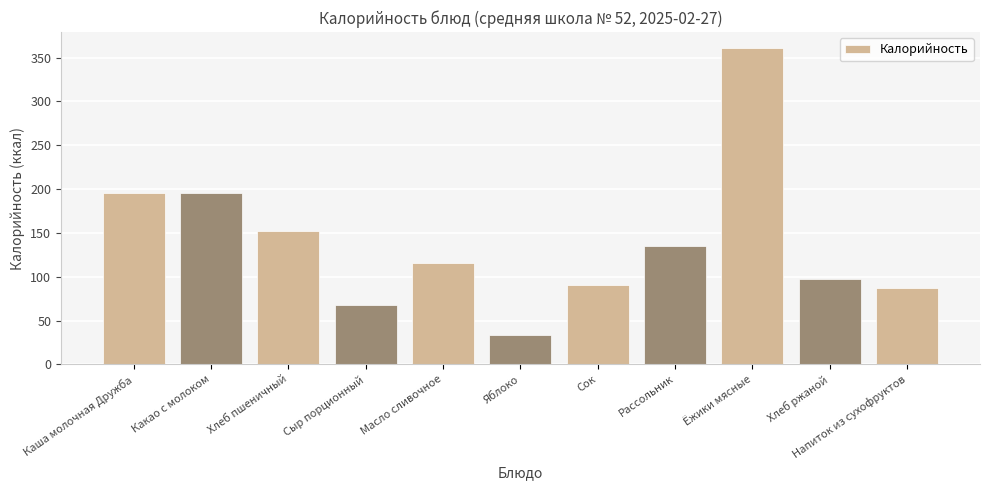

What is the difference between the second highest and second lowest values?

127.9